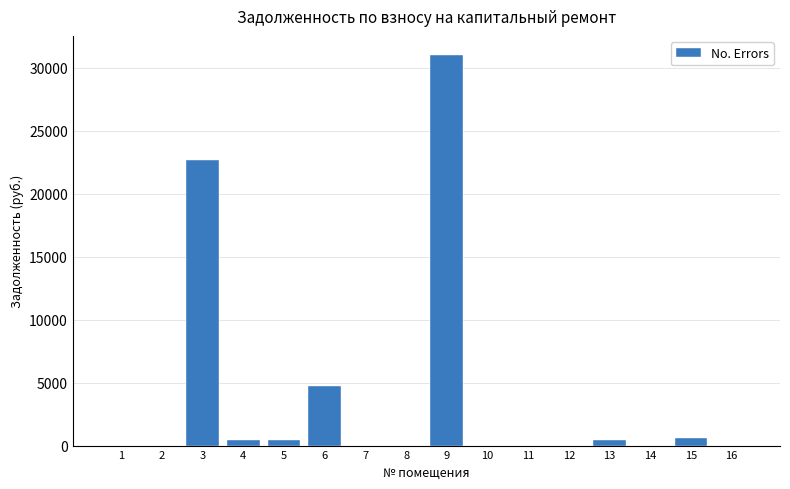

What is the sum of the values at 9 and 16?

30989.4